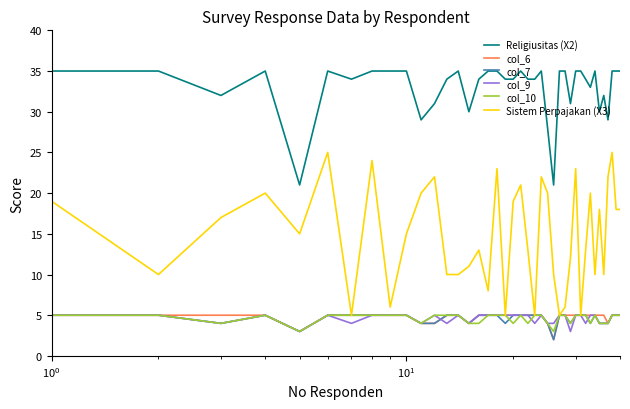

Is this an area chart (filled region under the line)?

No